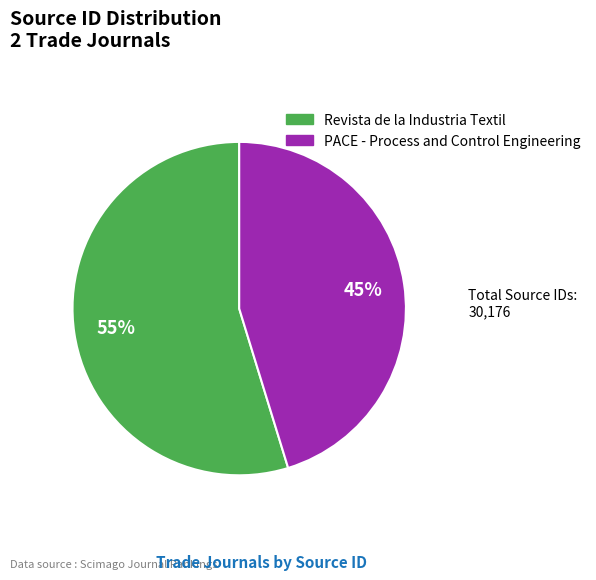

To the nearest percent, what is the combined percentage of PACE - Process and Control Engineering and Revista de la Industria Textil?

100%